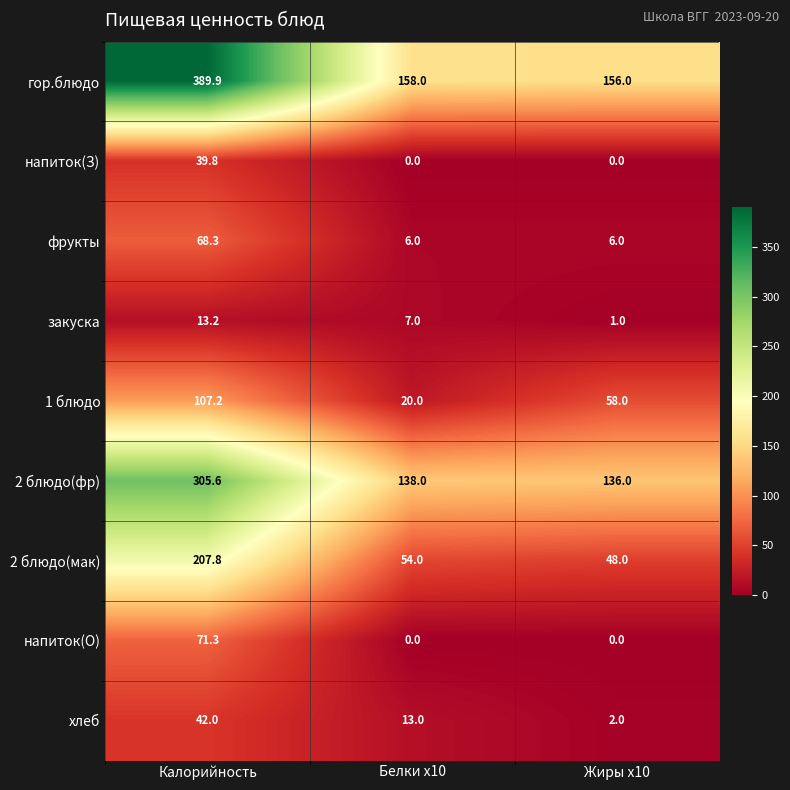

At how many categories does at least one series exceed 84?

3